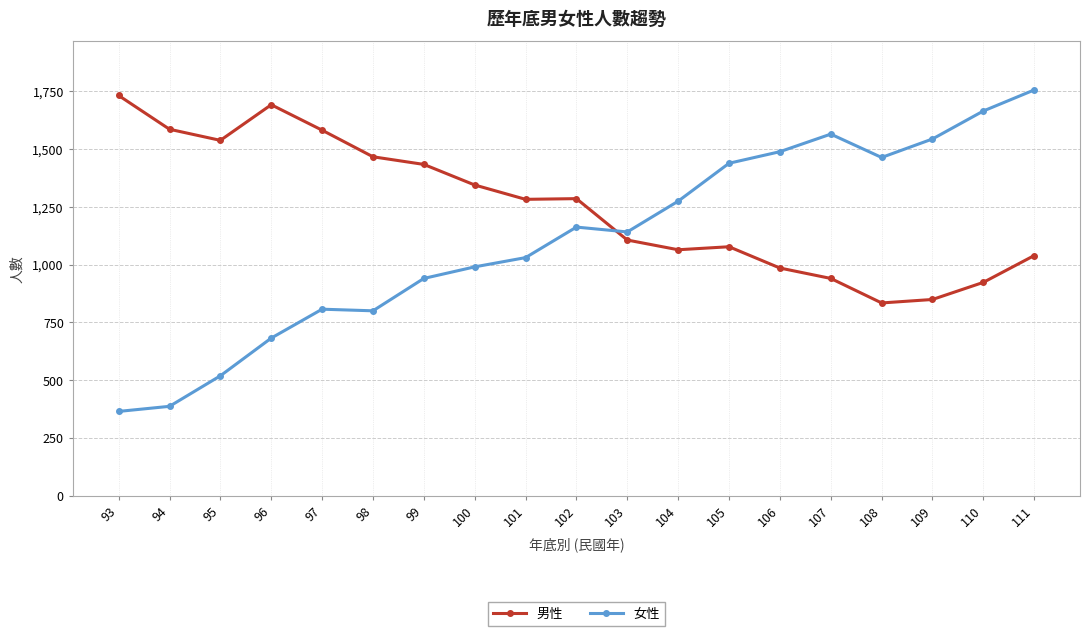

What is the average value of the 男性 series?

1250